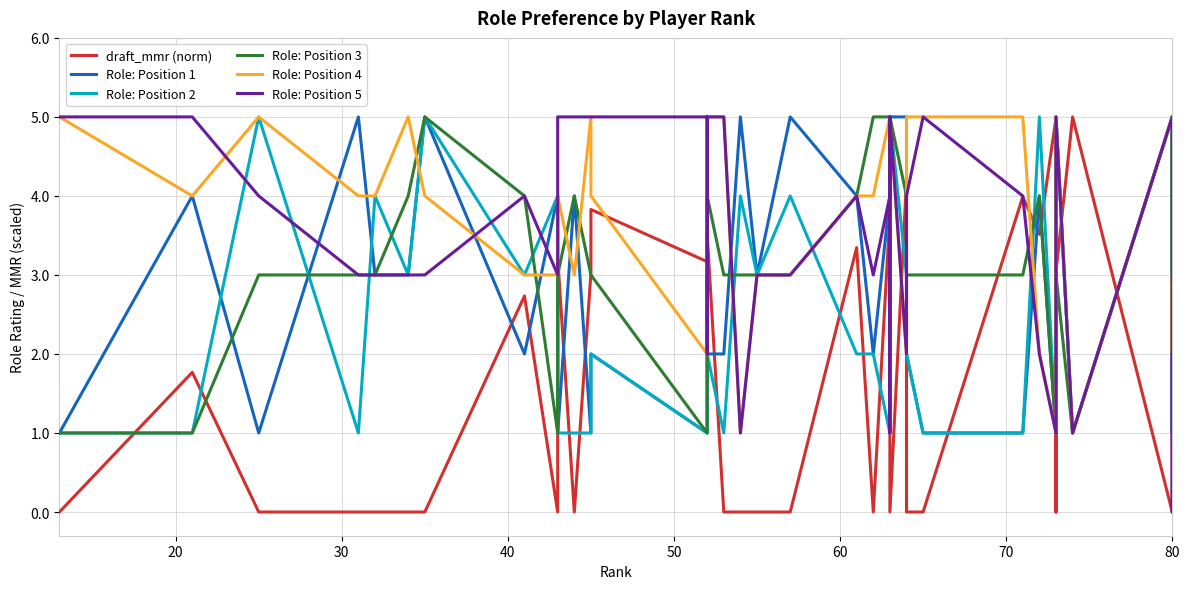

How many times do Role: Position 1 and Role: Position 4 cross each other?

12